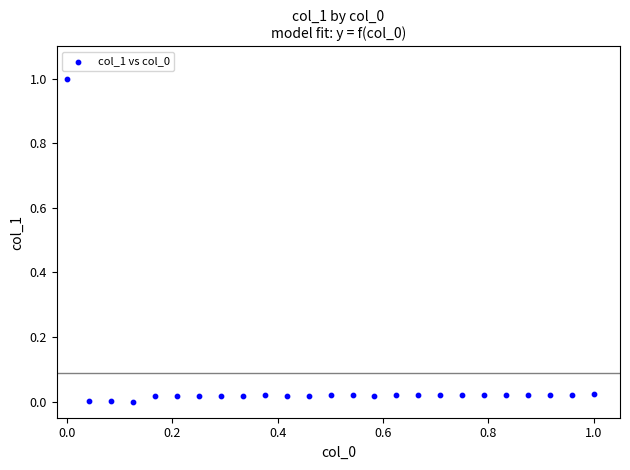

What is the range of X values (max minus min)?

1.0